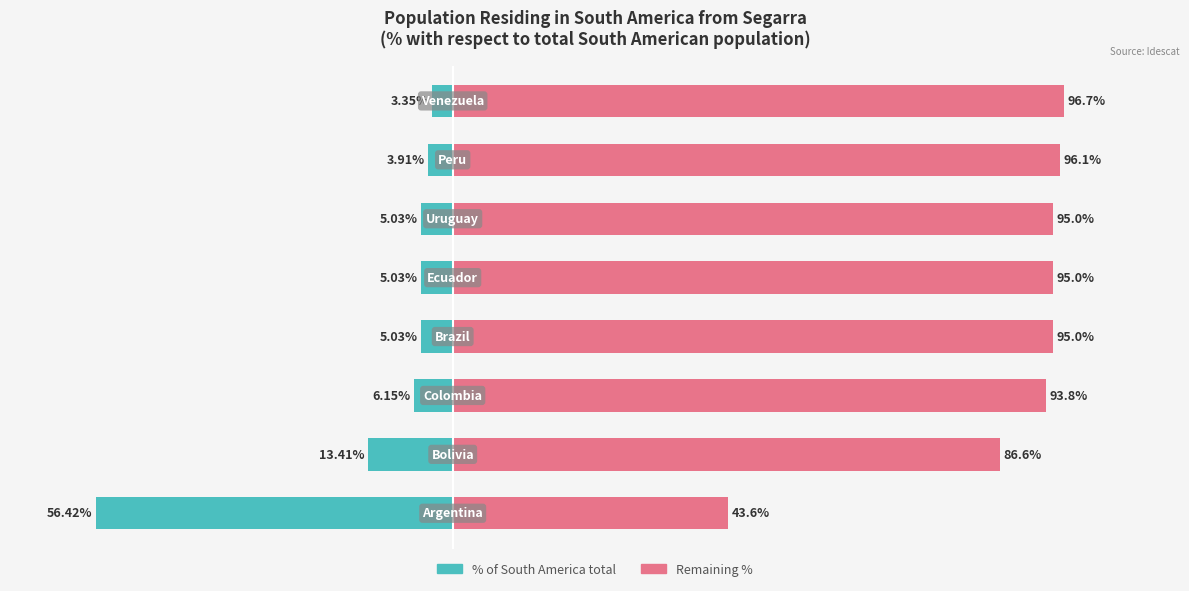

Are the bars grouped side by side (vs. stacked)?

Yes